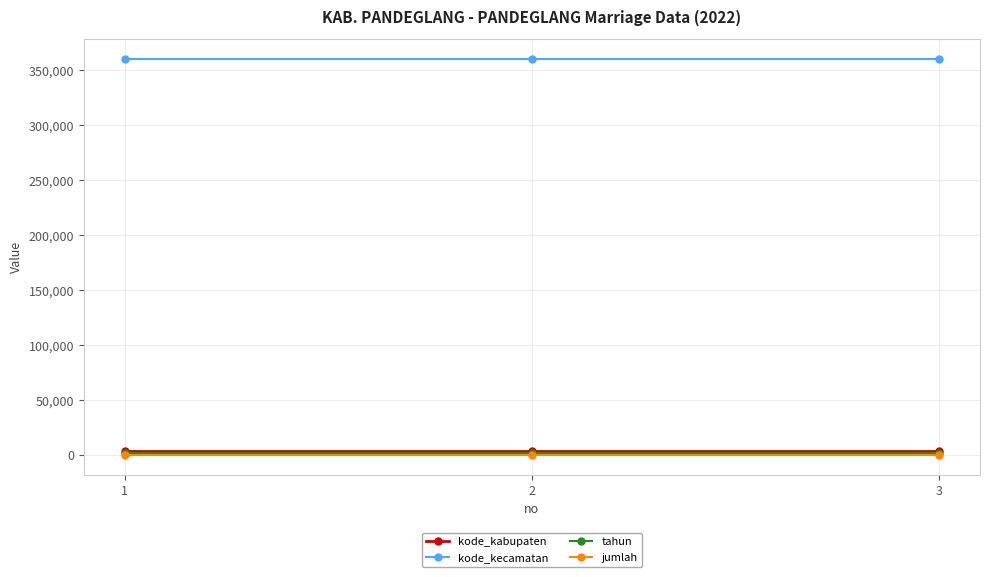

Which series has the largest total across all categories?

kode_kecamatan